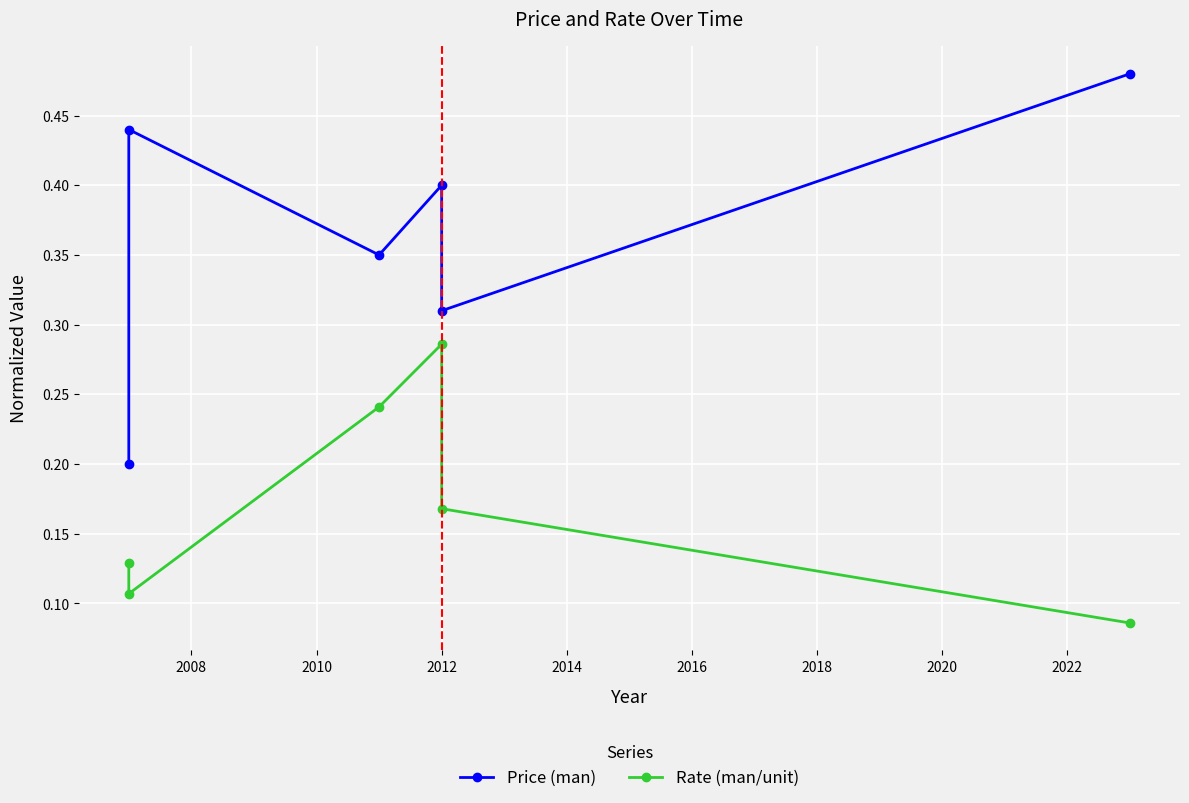

What is the total value across all series at 2010?

0.6